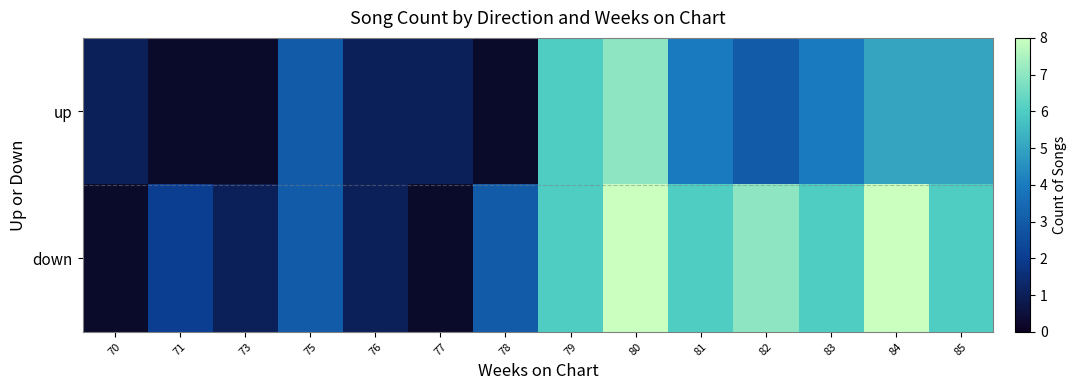

At which label does up first exceed 3?

79